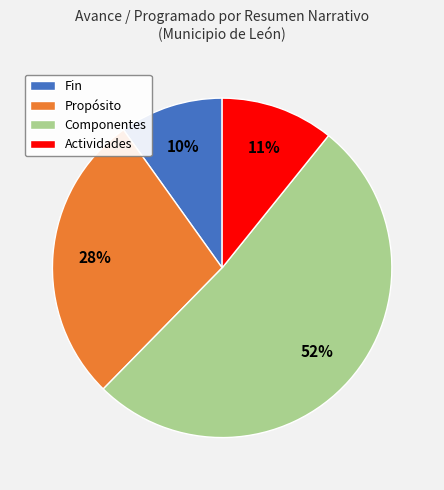

Do Componentes and Fin together represent more than half of the pie?

Yes